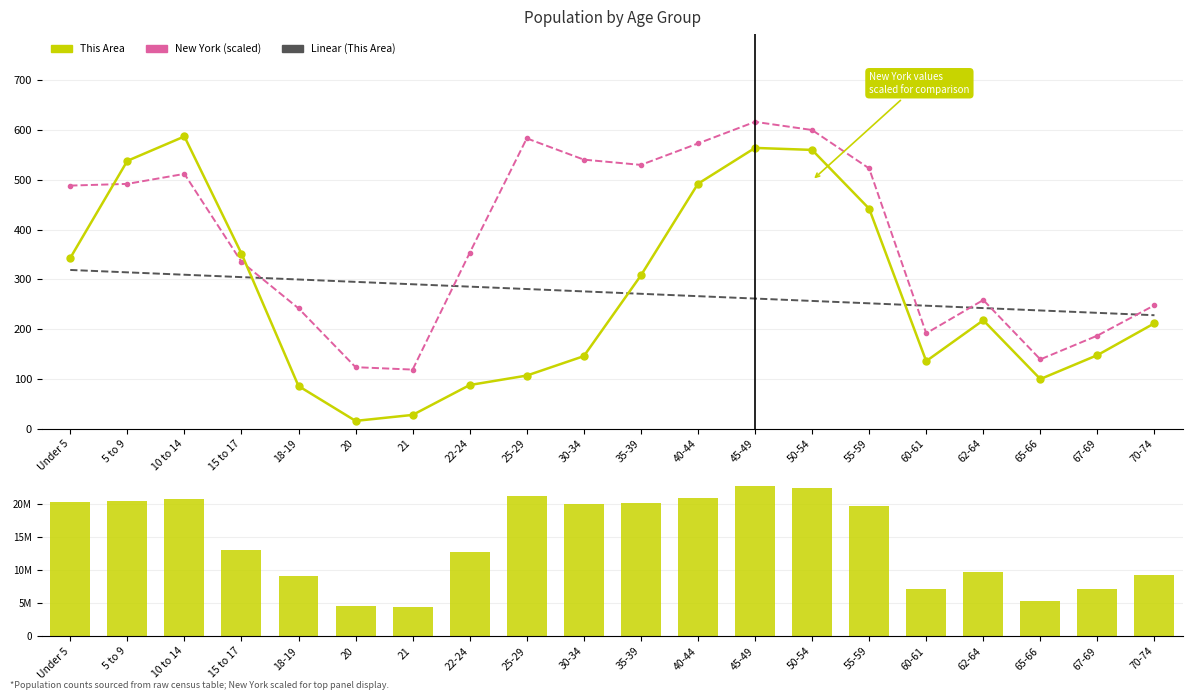

What is the difference between the highest and lowest values at Under 5?

20201043.0